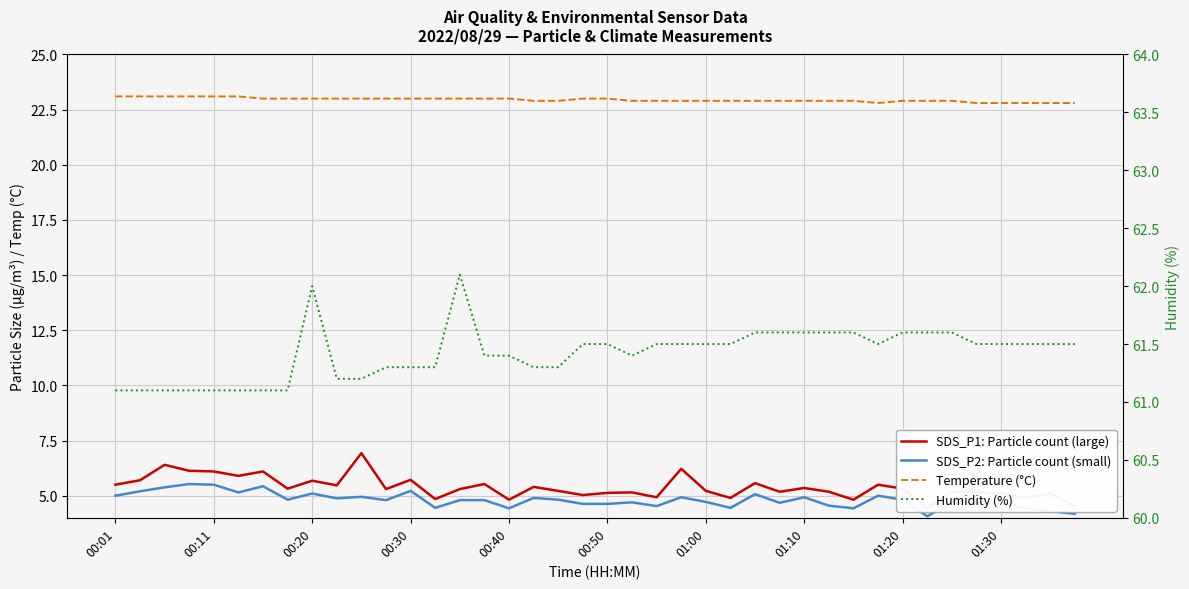

True or false: Temperature (°C) and SDS_P2: Particle count (small) cross at least once.

False